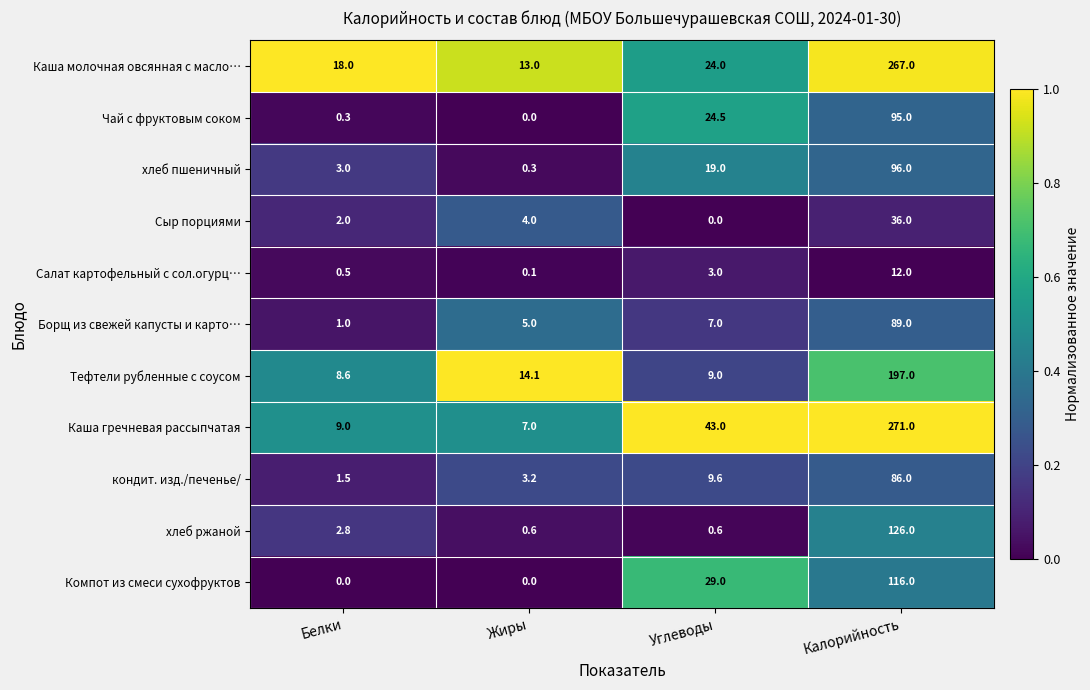

What is the sum of the Салат картофельный с сол.огурц… values at Жиры and Углеводы?

3.1